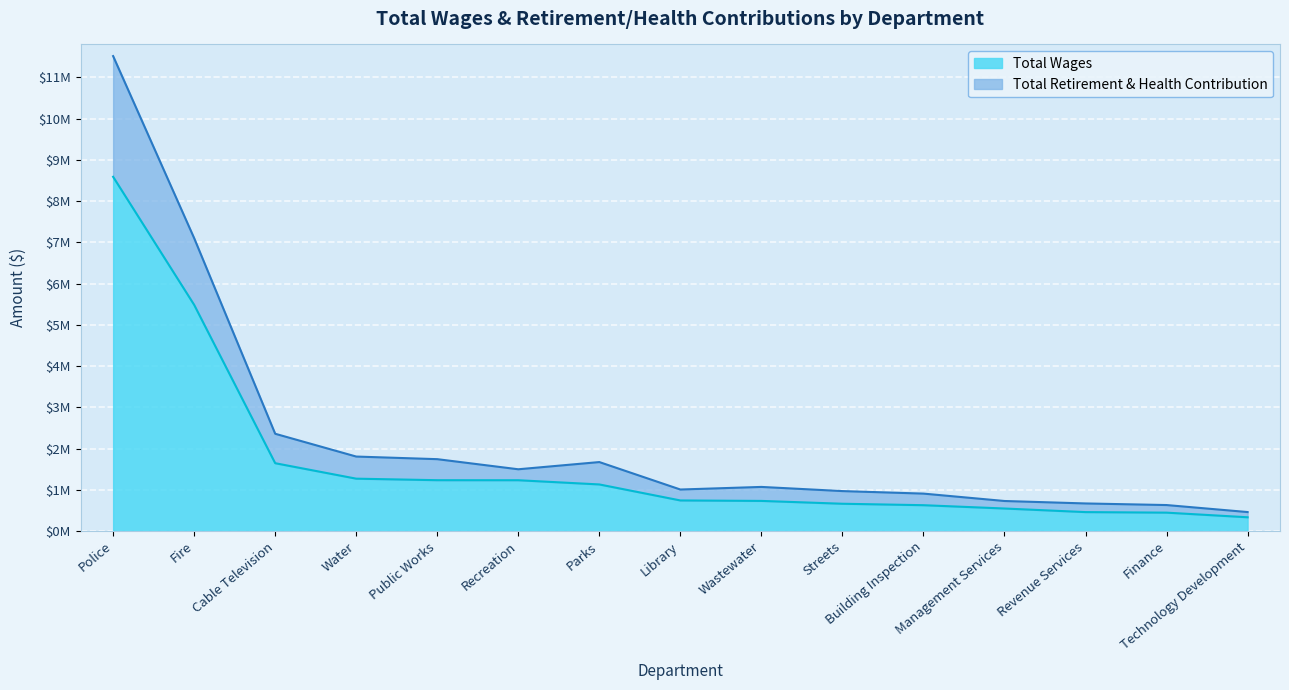

Is it true that Total Retirement & Health Contribution equals 172139 at Management Services?

False